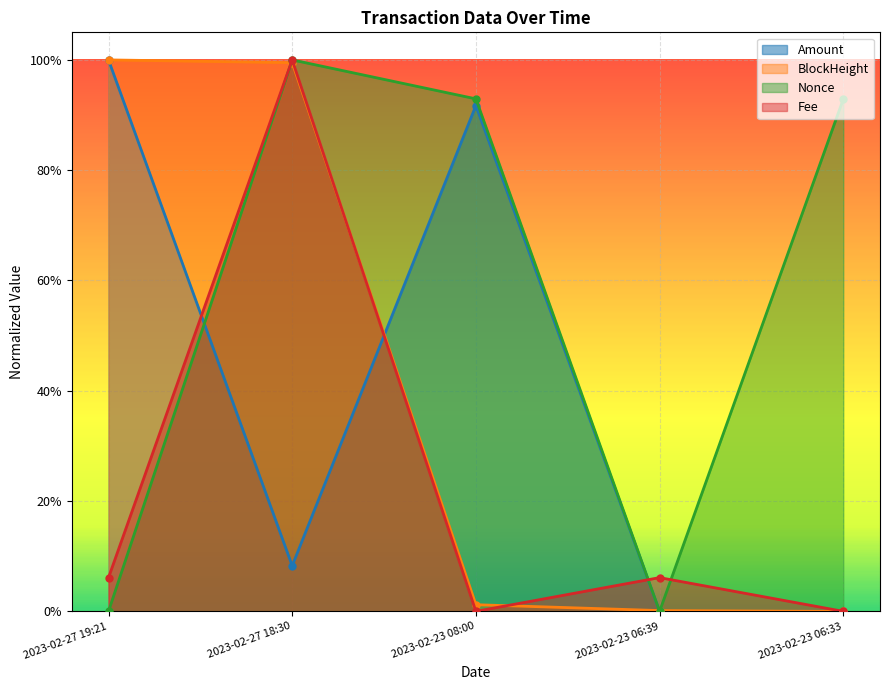

What is the greatest value displayed?

1.0